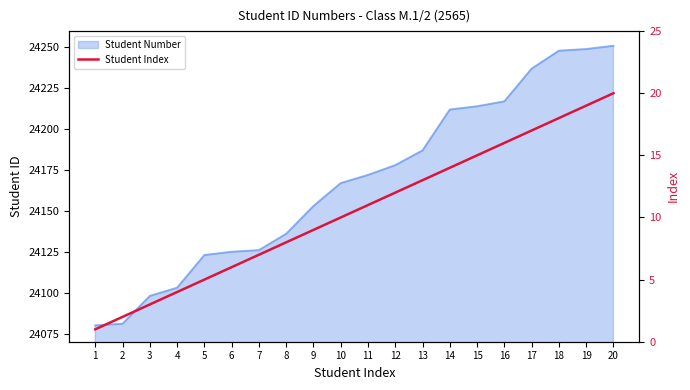

What is the difference between the values at 13 and 2?

11